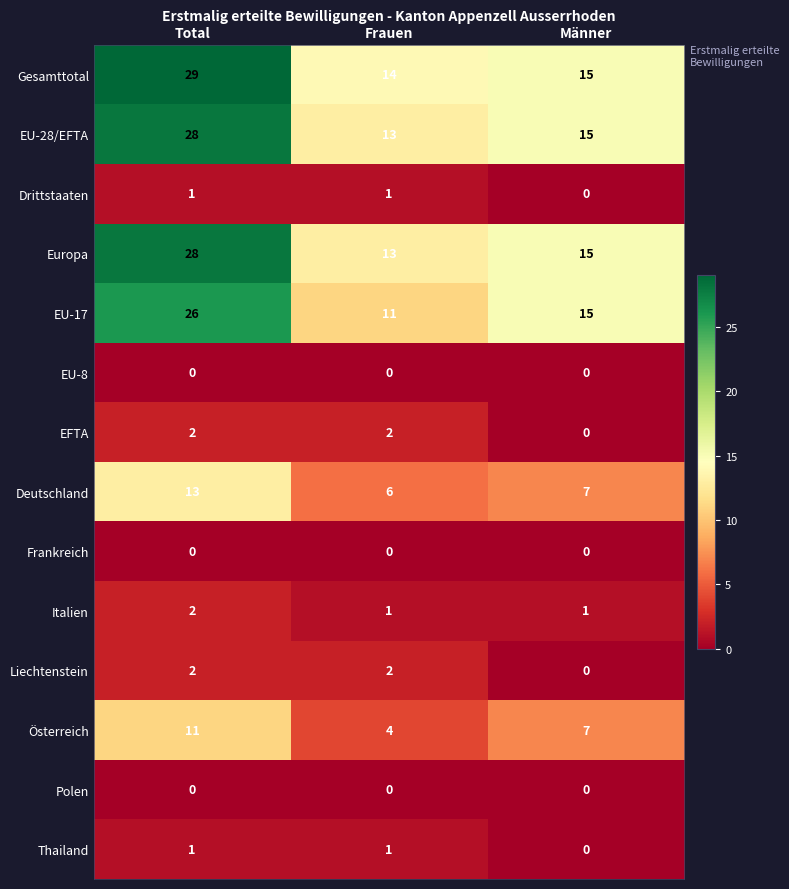

True or false: Drittstaaten has a value of 0 at Frauen.

False